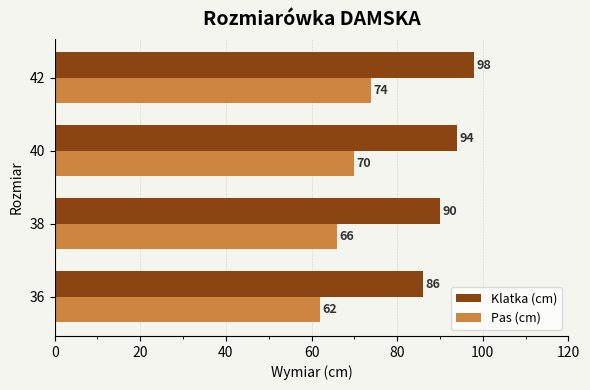

What is the spread (max minus min) of values at 38?

24